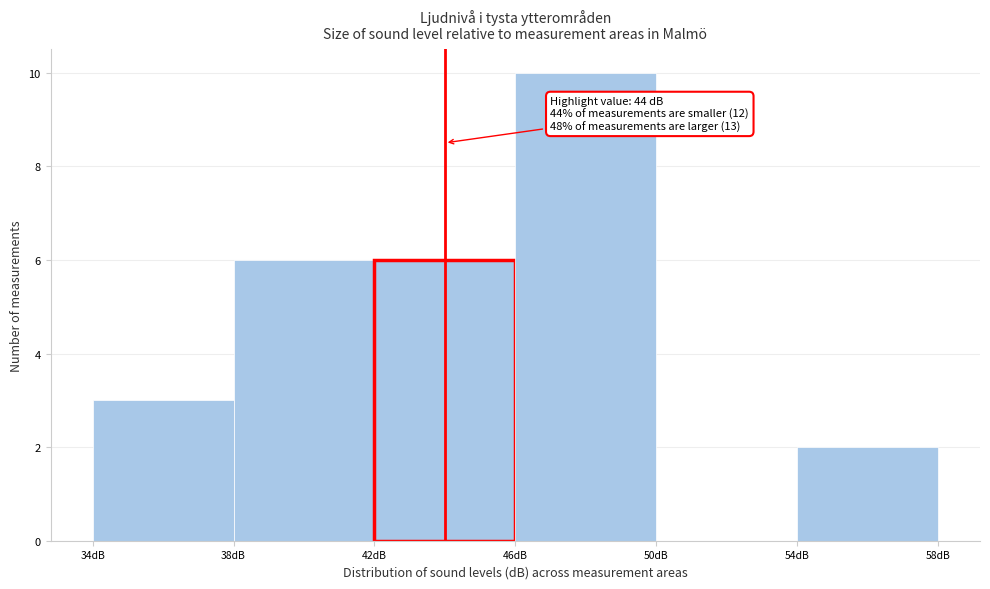

Which range on the x-axis has the tallest bar?

46 to 50